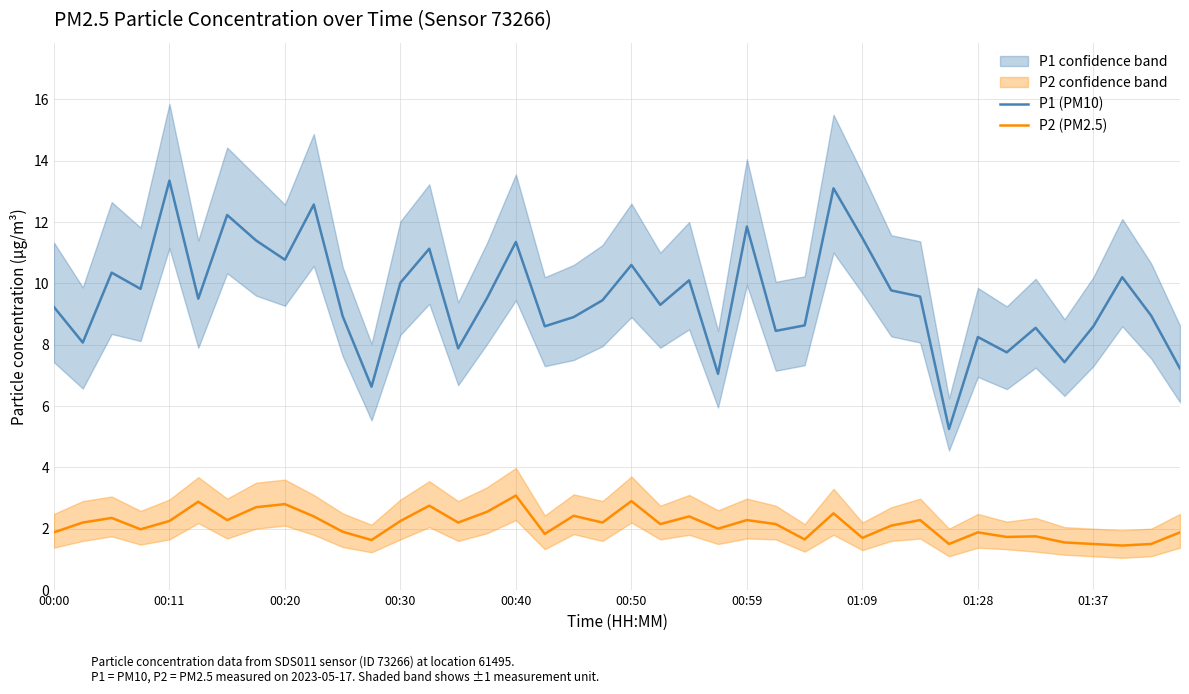

How many series are shown in this chart?

2